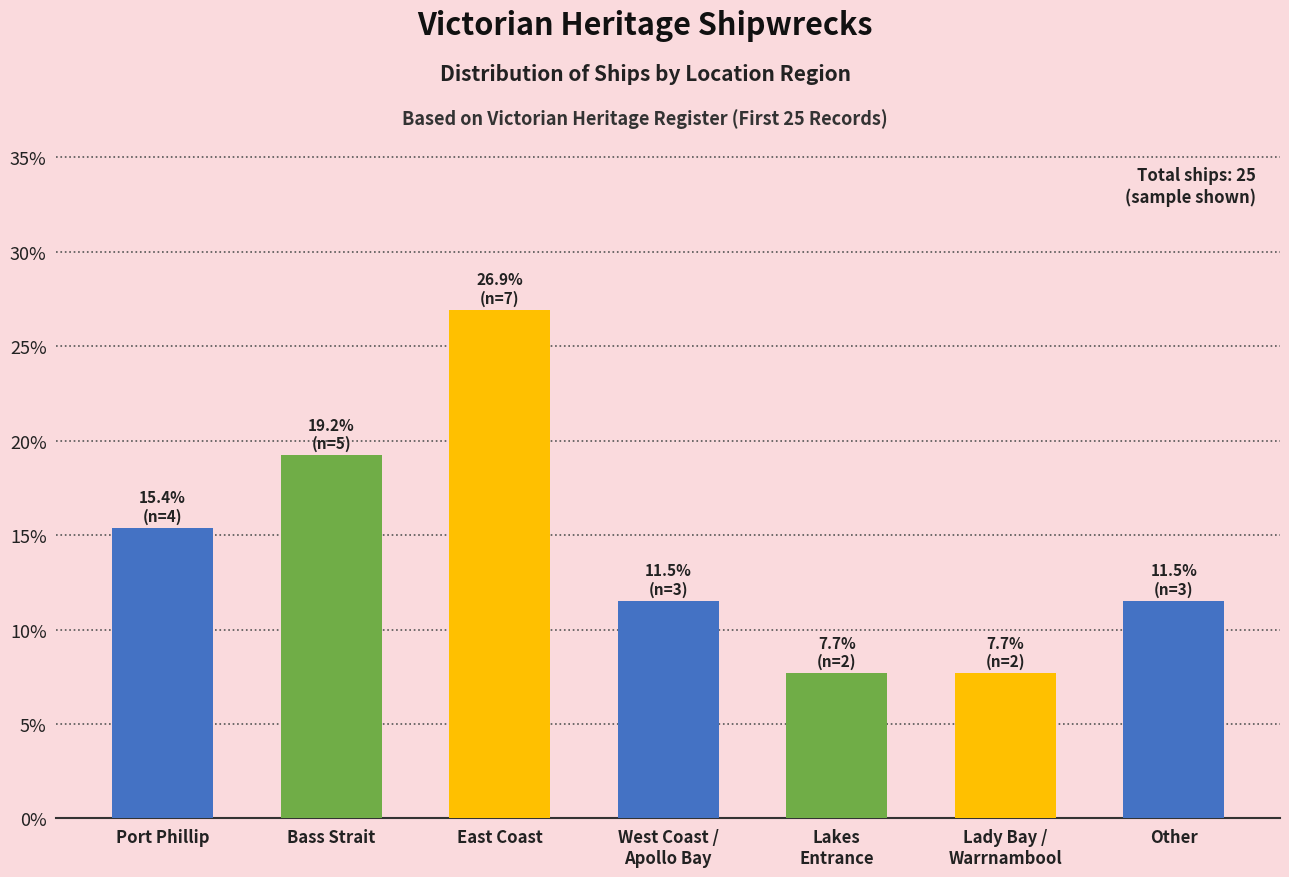

Reading left to right, what are all the values shown in this chart?

Port Phillip=15.4	Bass Strait=19.2	East Coast=26.9	West Coast /
Apollo Bay=11.5	Lakes
Entrance=7.7	Lady Bay /
Warrnambool=7.7	Other=11.5